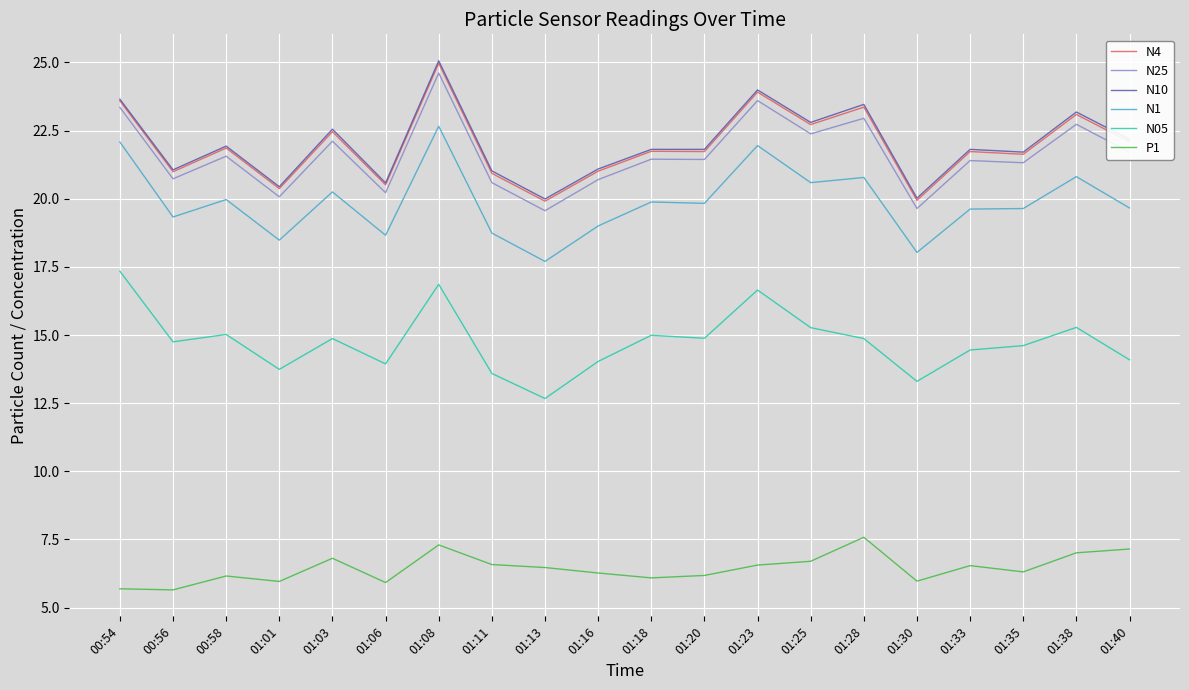

True or false: N1 and N4 intersect in this chart.

False